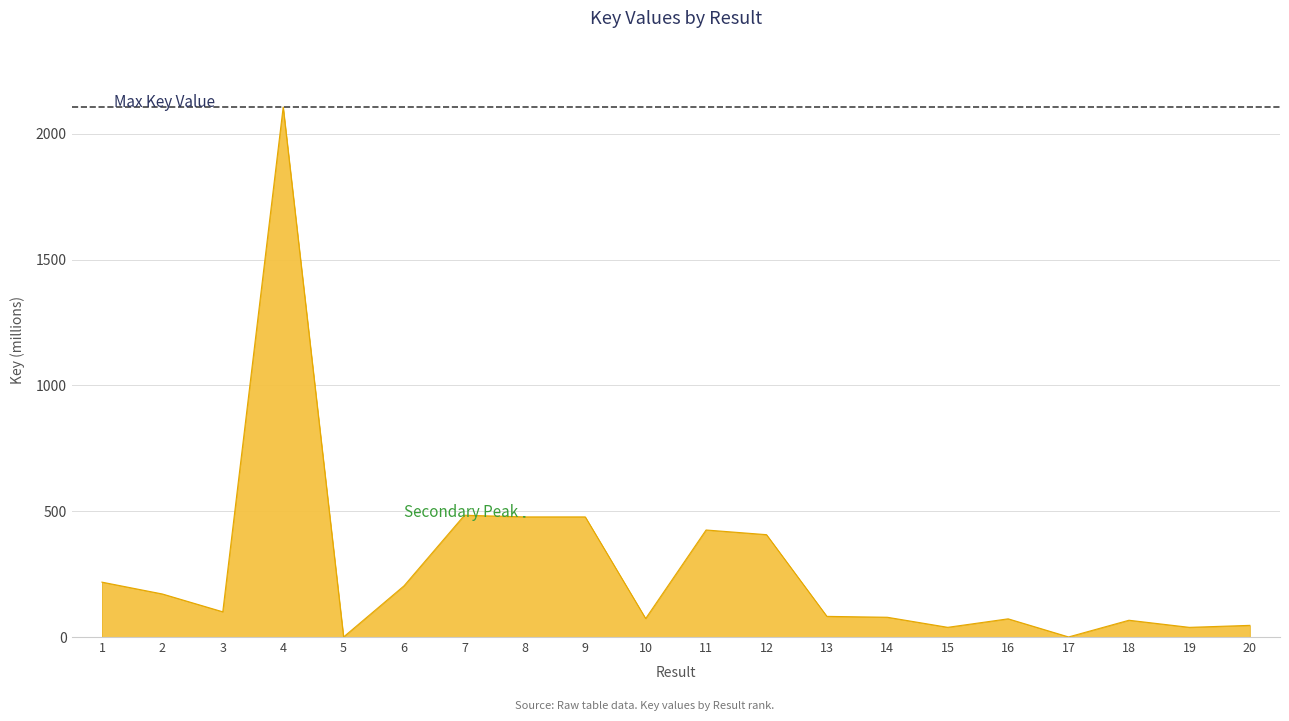

At which label does the data first exceed 100?

1